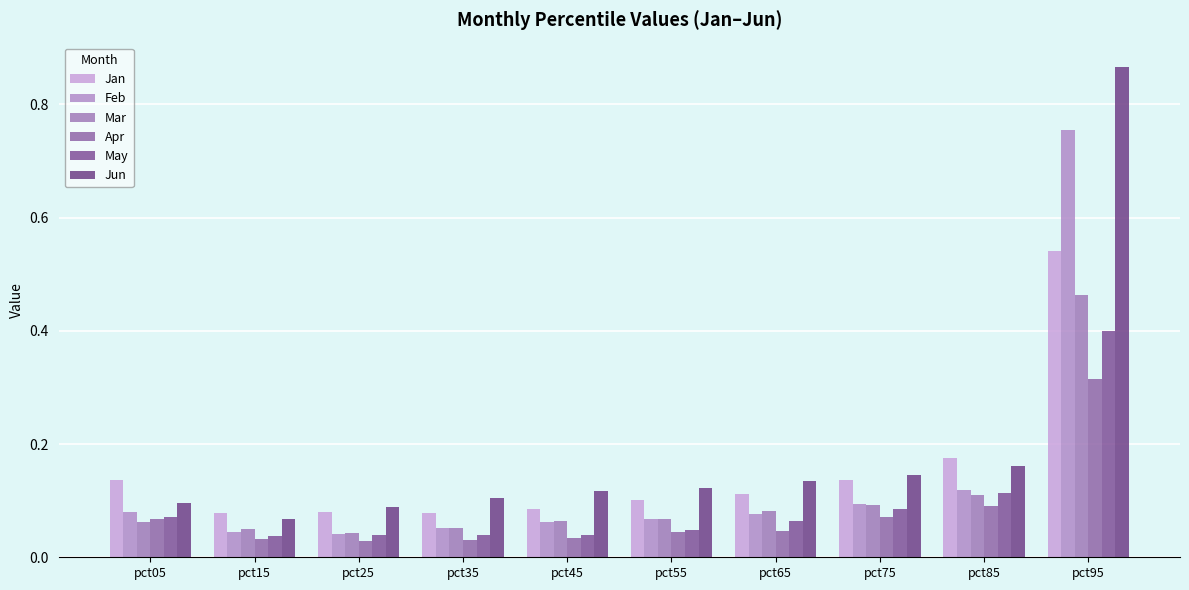

Rank the series at pct95 from lowest to highest value.

Apr, May, Mar, Jan, Feb, Jun